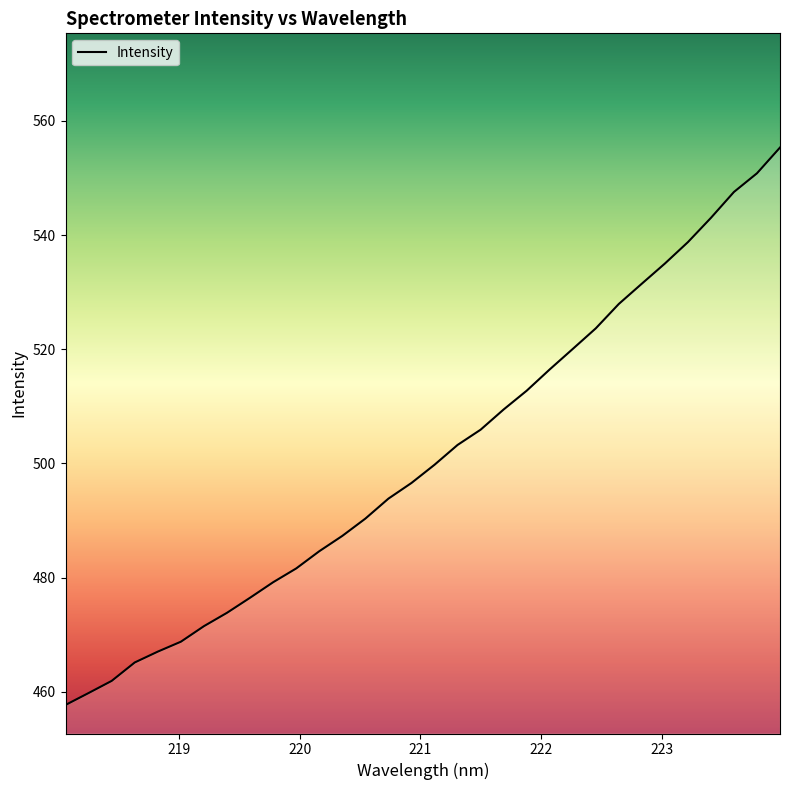

Reading left to right, extract all data points from this chart.

457.7	459.8	461.9	465.2	467.1	468.8	471.5	473.9	476.5	479.2	481.6	484.6	487.3	490.3	493.8	496.6	499.8	503.2	505.9	509.5	512.7	516.5	520.1	523.7	527.9	531.5	535.0	538.8	543.0	547.5	550.8	555.3